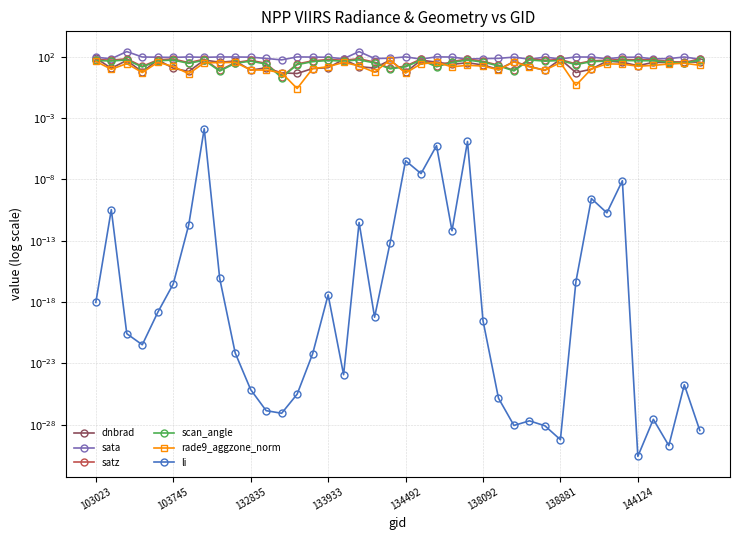

How many times do sata and satz cross each other?

7